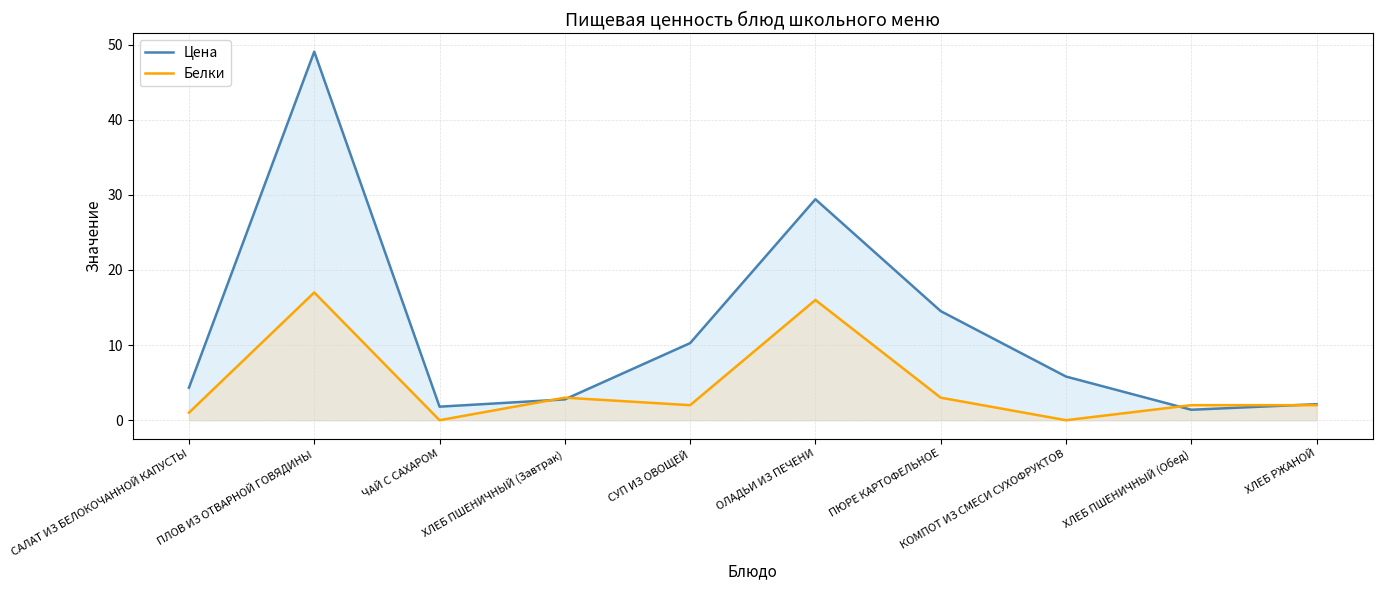

Which series has the largest total across all categories?

Цена